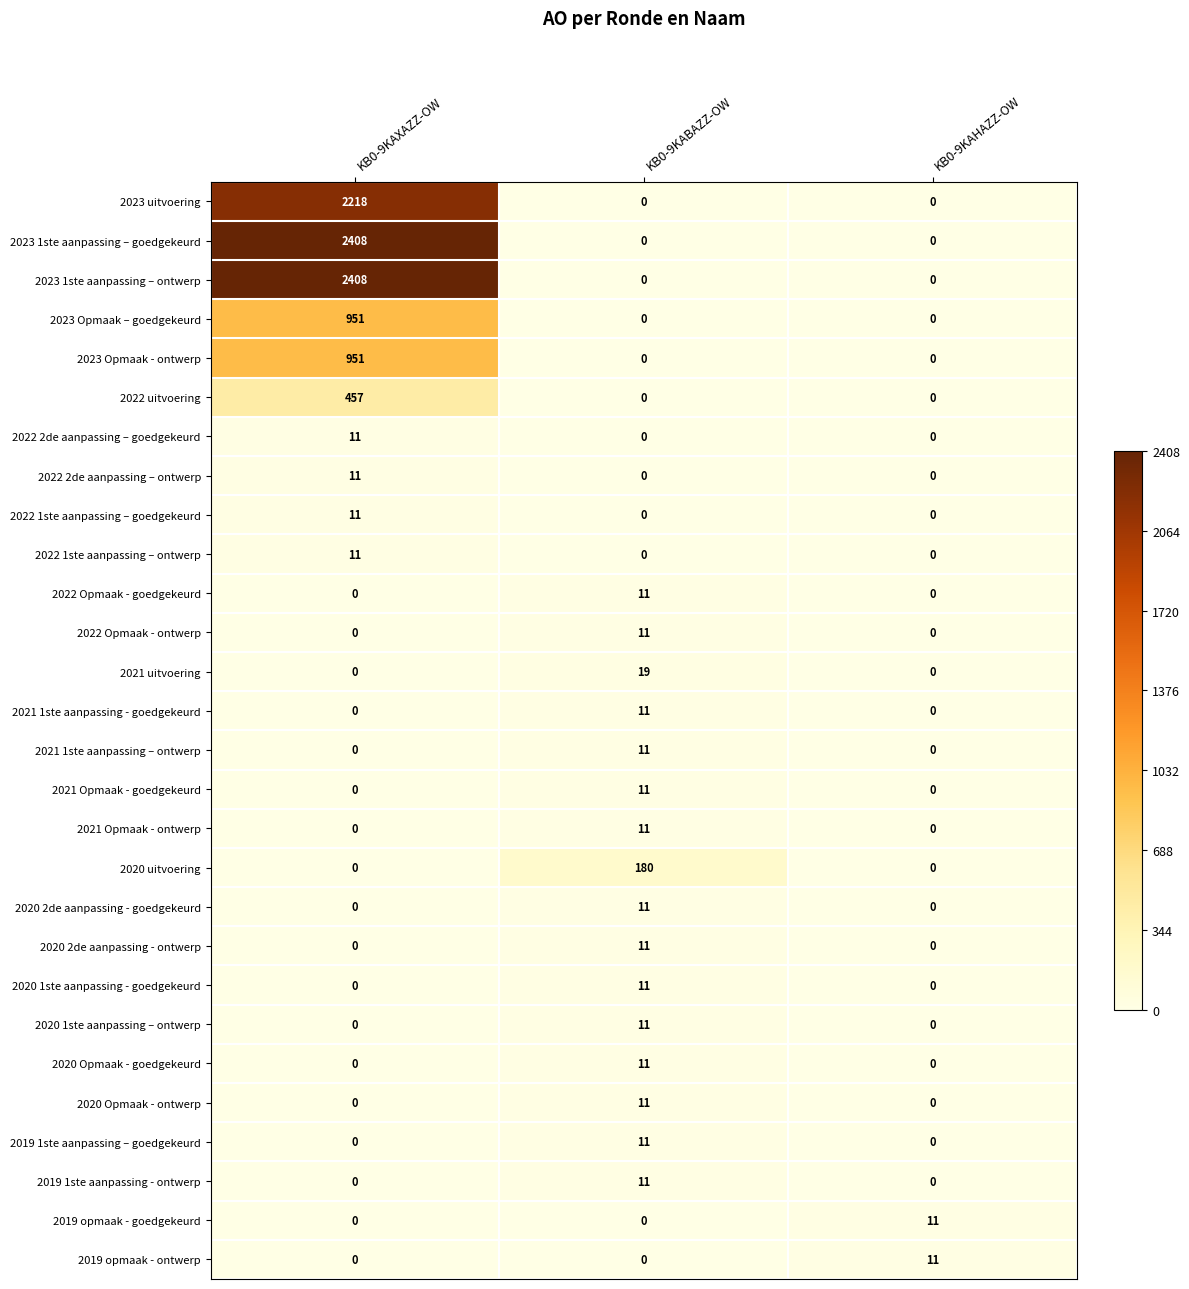

True or false: 2022 2de aanpassing – ontwerp has a value of 11 at KB0-9KAXAZZ-OW.

True